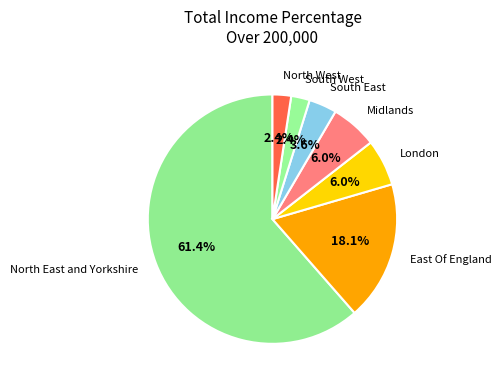

Which category has the biggest portion of the pie?

North East and Yorkshire